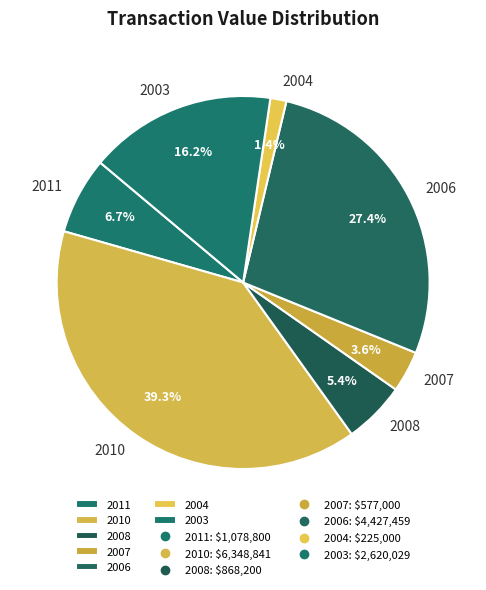

Which category has the biggest portion of the pie?

2010